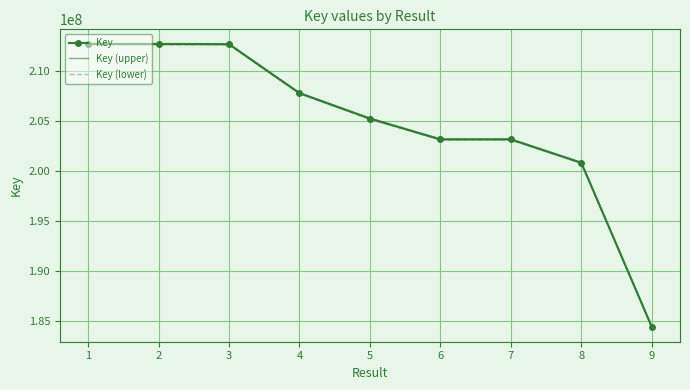

What is the maximum value shown in the chart?

212708321.6